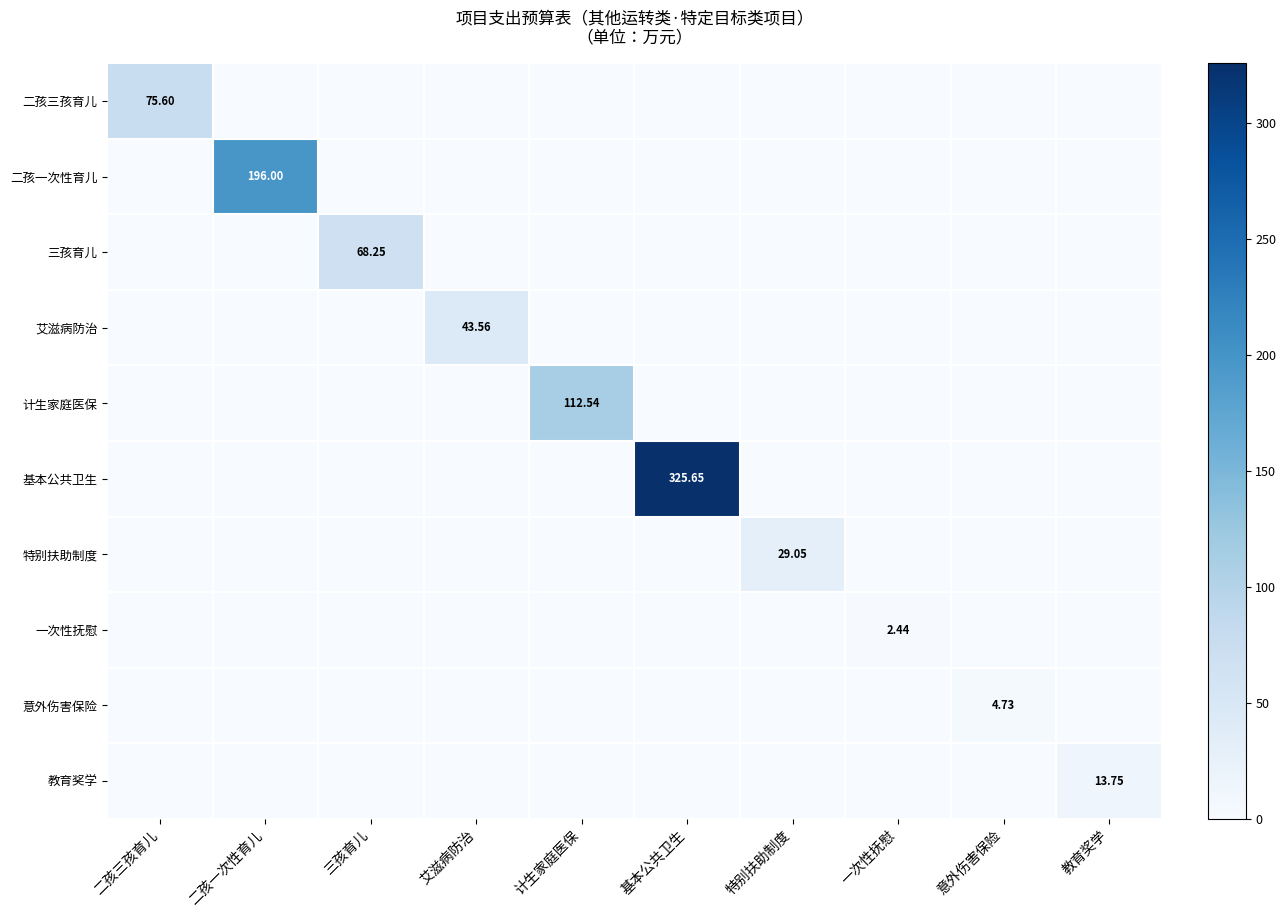

List the labels in order of 二孩一次性育儿 value, largest first.

二孩一次性育儿, 二孩三孩育儿, 三孩育儿, 艾滋病防治, 计生家庭医保, 基本公共卫生, 特别扶助制度, 一次性抚慰, 意外伤害保险, 教育奖学